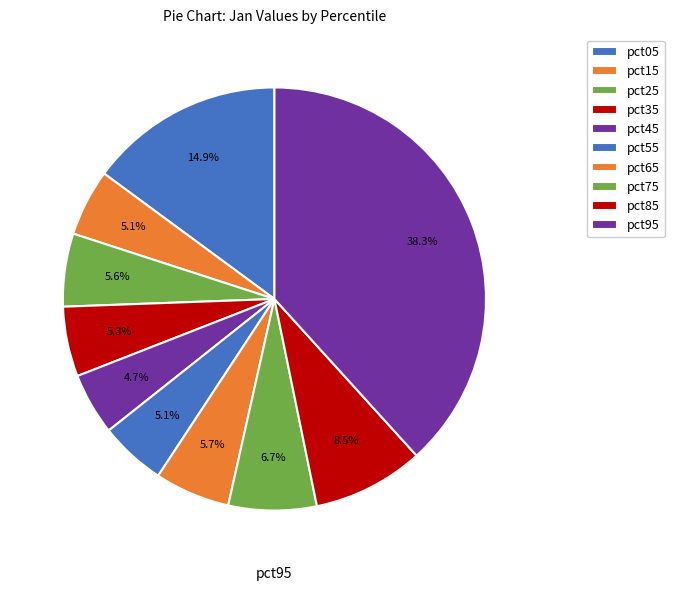

What is the change in value from pct85 to pct95?

+0.9